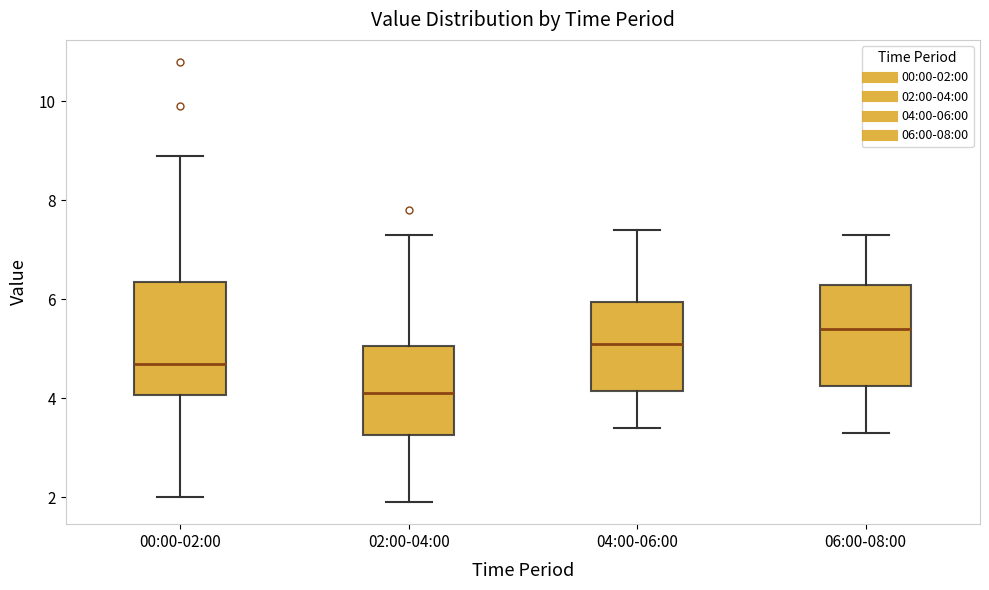

Reading left to right, transcribe this box plot: for each box, give where its median line is, the range the box spans, and where its two whiskers end, as read against the y-axis. The values are not printed on the chart, so give them approximately, as read against the axis.

00:00-02:00: median 4.8, box 4.0 to 6.4, whiskers 2.0 to 9.0
02:00-04:00: median 4.2, box 3.2 to 5.0, whiskers 2.0 to 7.4
04:00-06:00: median 5.2, box 4.2 to 6.0, whiskers 3.4 to 7.4
06:00-08:00: median 5.4, box 4.2 to 6.4, whiskers 3.4 to 7.4